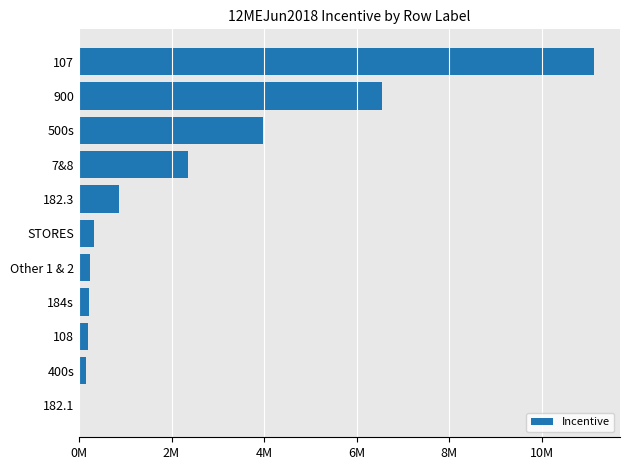

Are the bars horizontal?

Yes